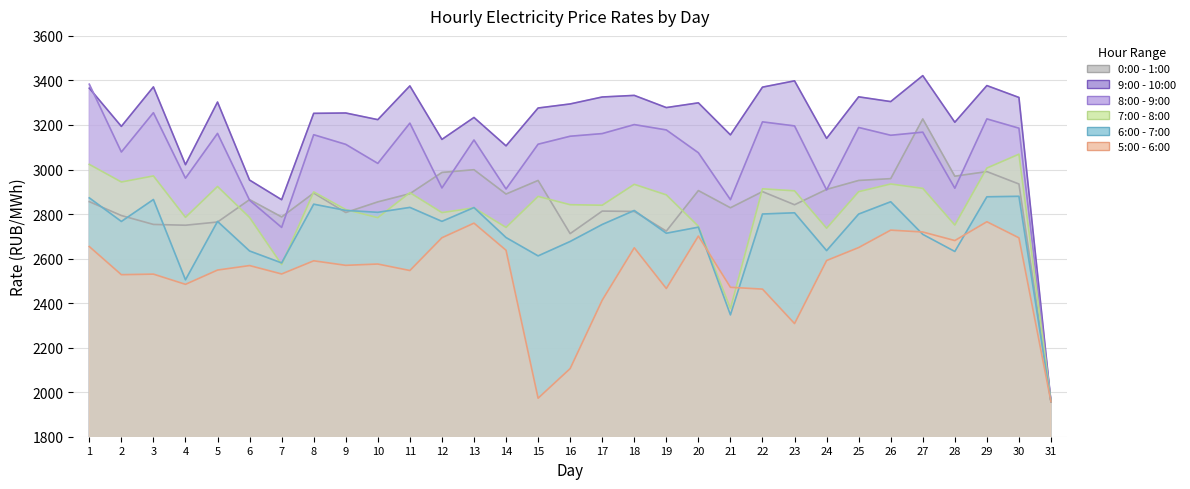

What is the value of the 5:00 - 6:00 point at the 30th from the left?

2693.2